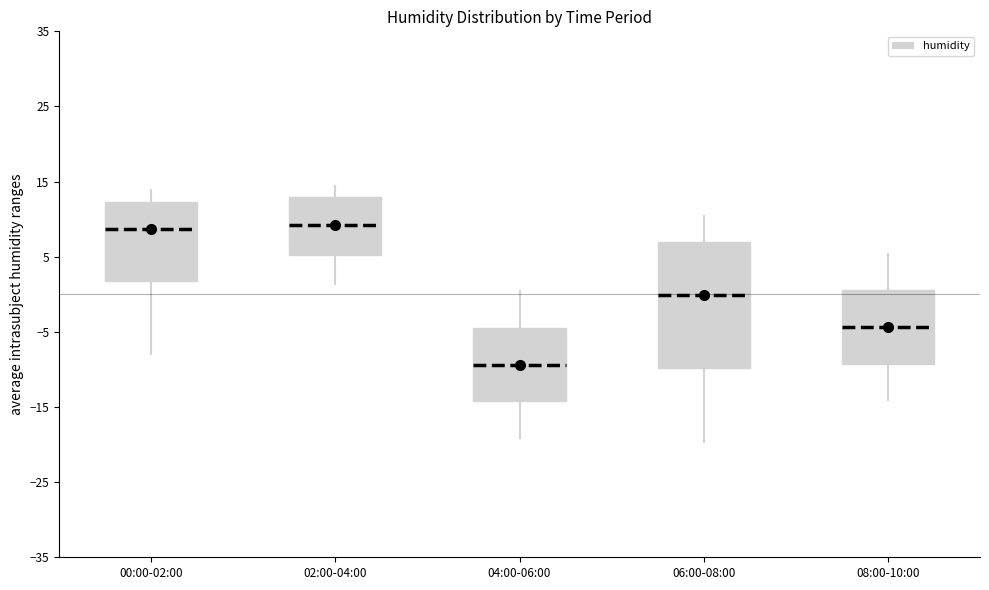

Where does the median line of the box for 06:00-08:00 sit on the y-axis? The values are not printed on the chart, so give them approximately, as read against the axis.

0